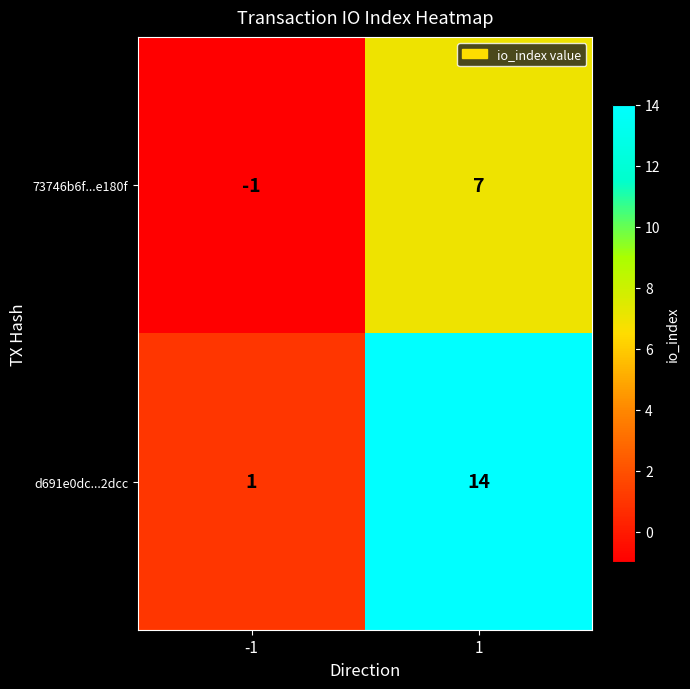

Rank the series at 1 from lowest to highest value.

73746b6f...e180f, d691e0dc...2dcc